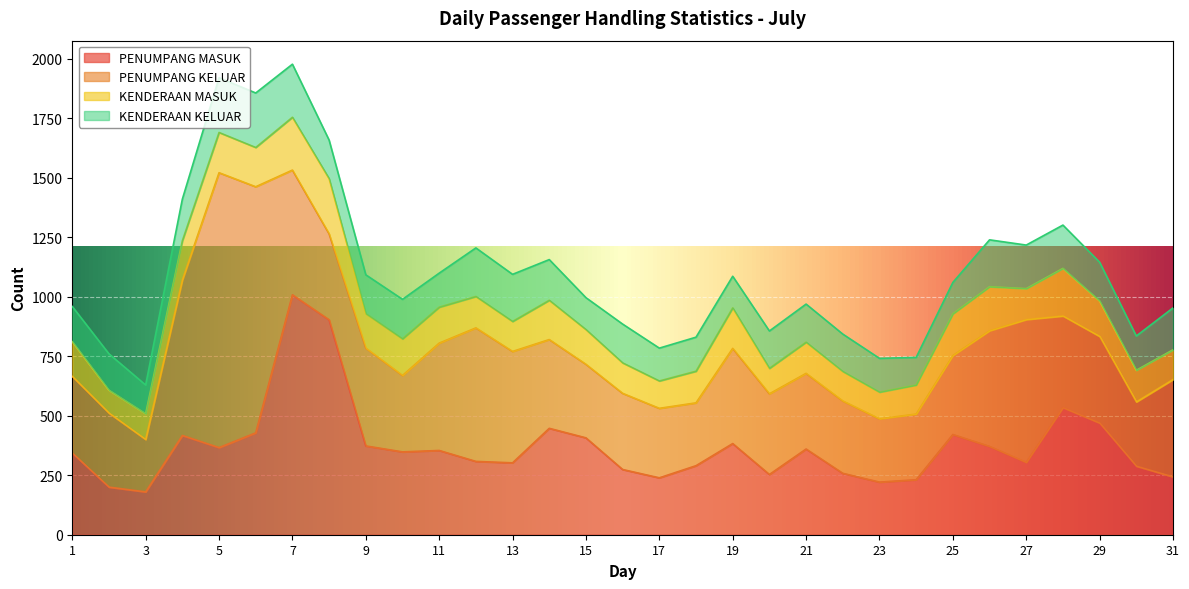

At how many categories does at least one series exceed 536?

7